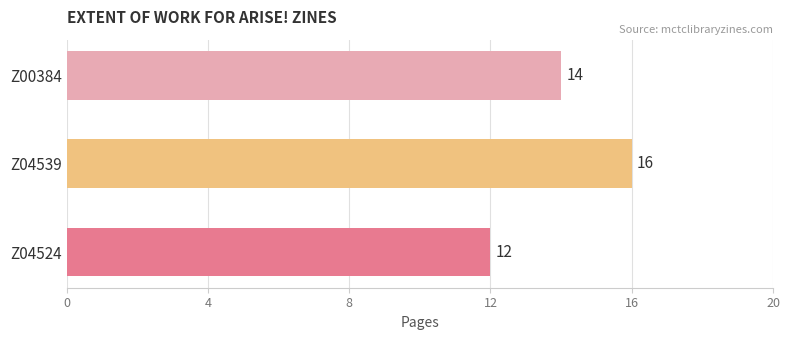

Reading top to bottom, extract all data points from this chart.

Z00384=14	Z04539=16	Z04524=12